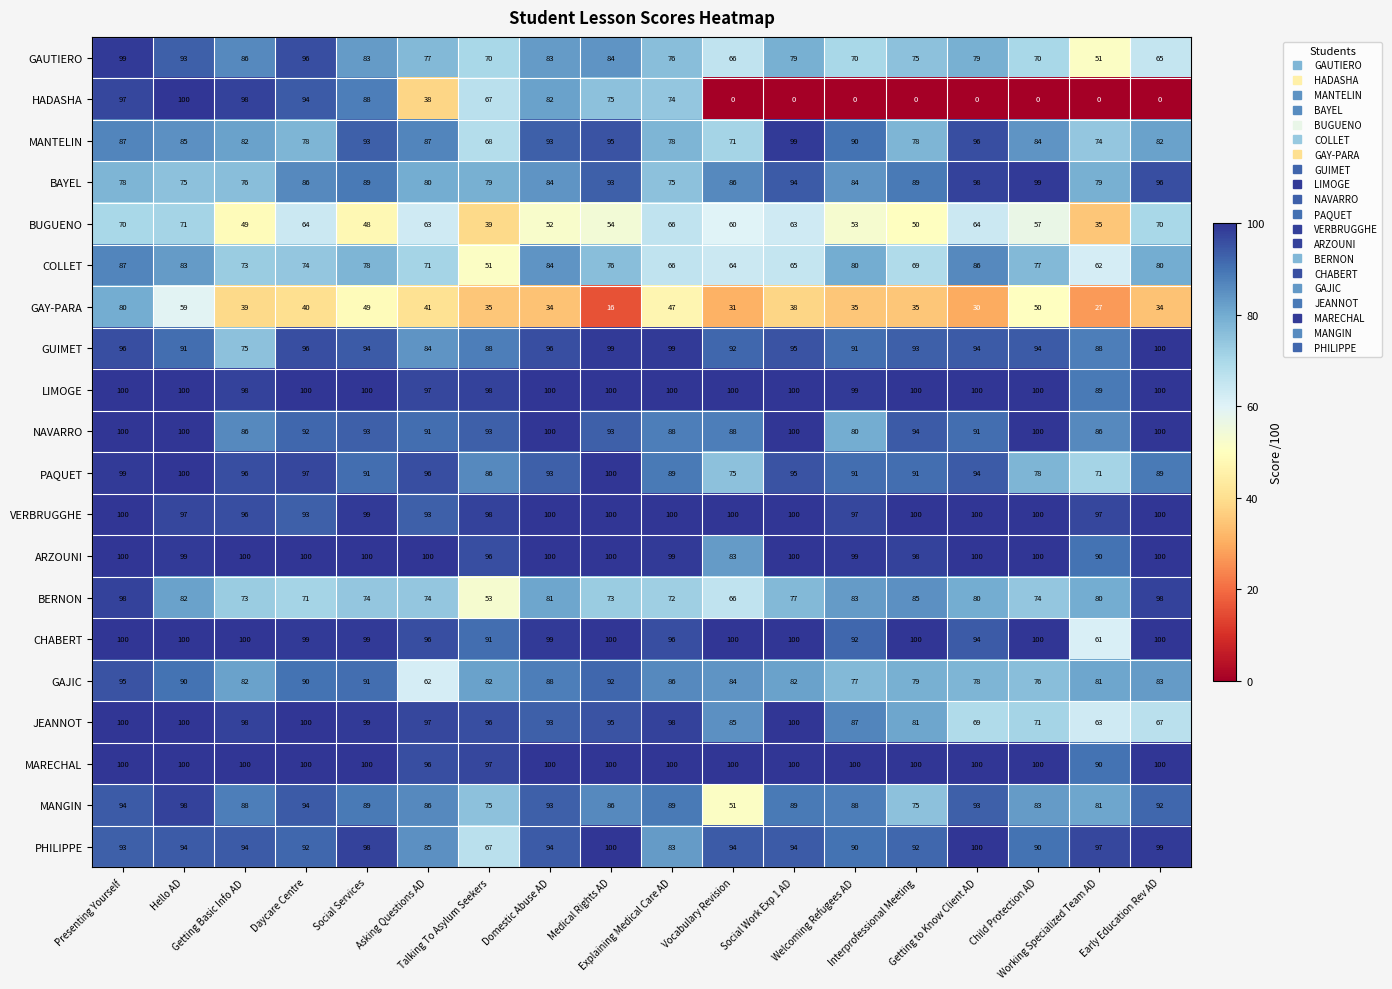

At which category is the sum across all series the highest?

Presenting Yourself